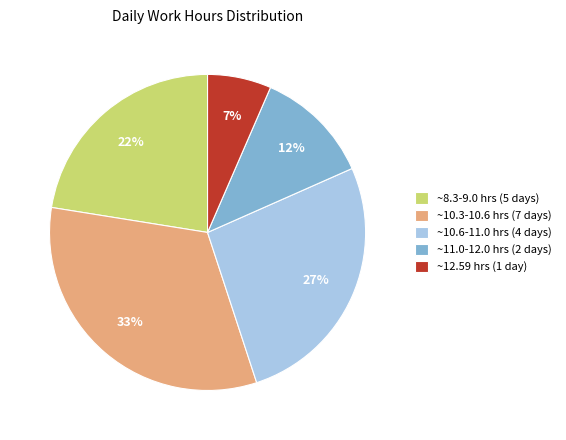

True or false: ~10.6-11.0 hrs (4 days) accounts for 14% of the total.

False